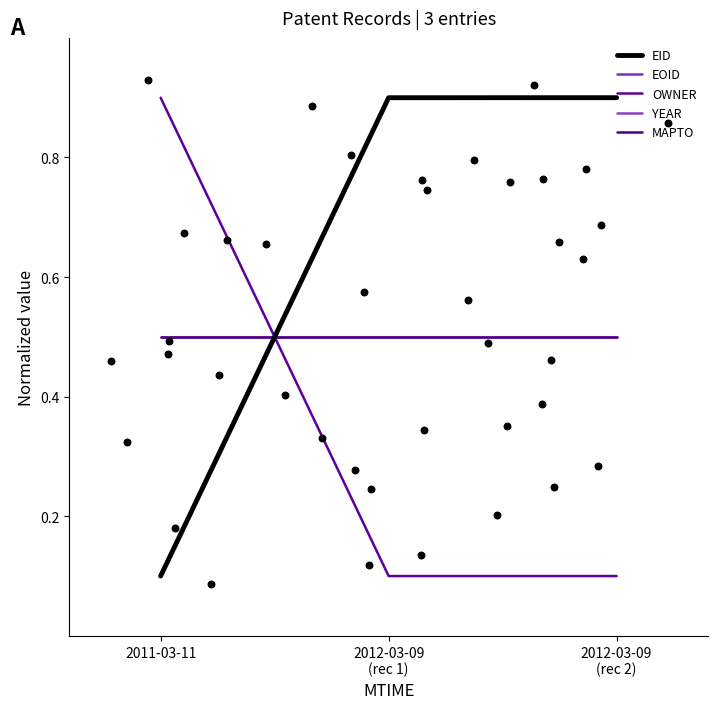

Which series has the largest total across all categories?

EOID